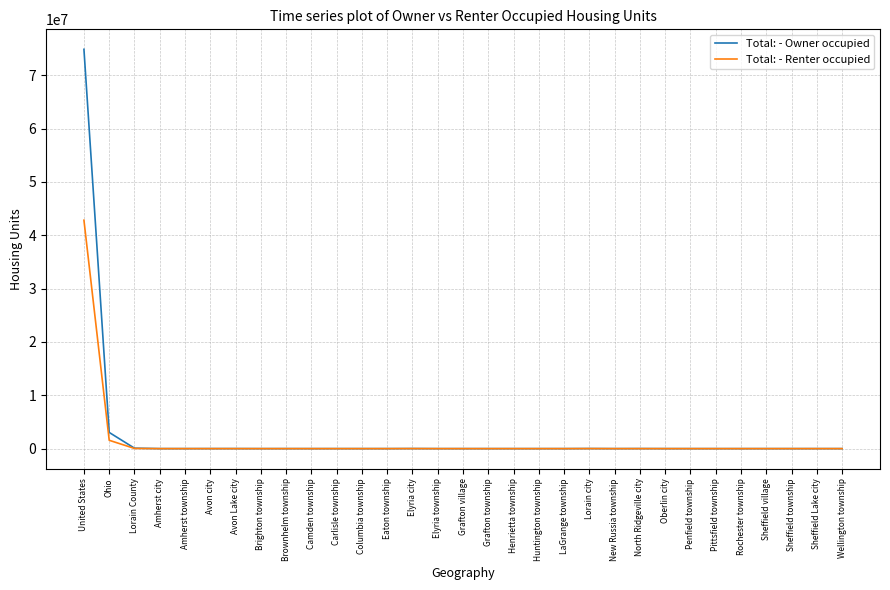

What is the sum of all Total: - Owner occupied values?

78084321